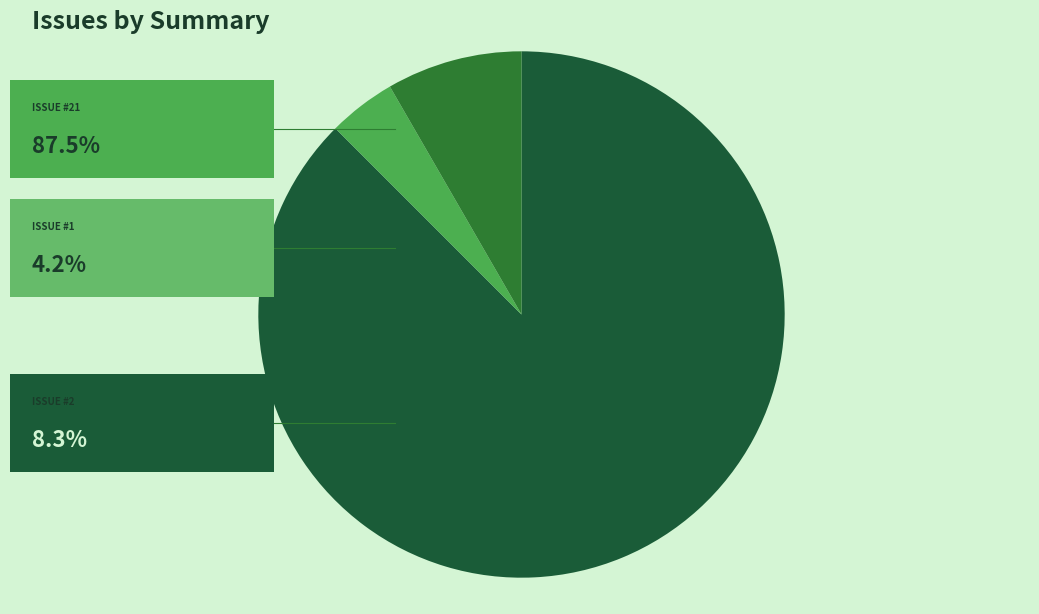

How many segments does this pie chart have?

3